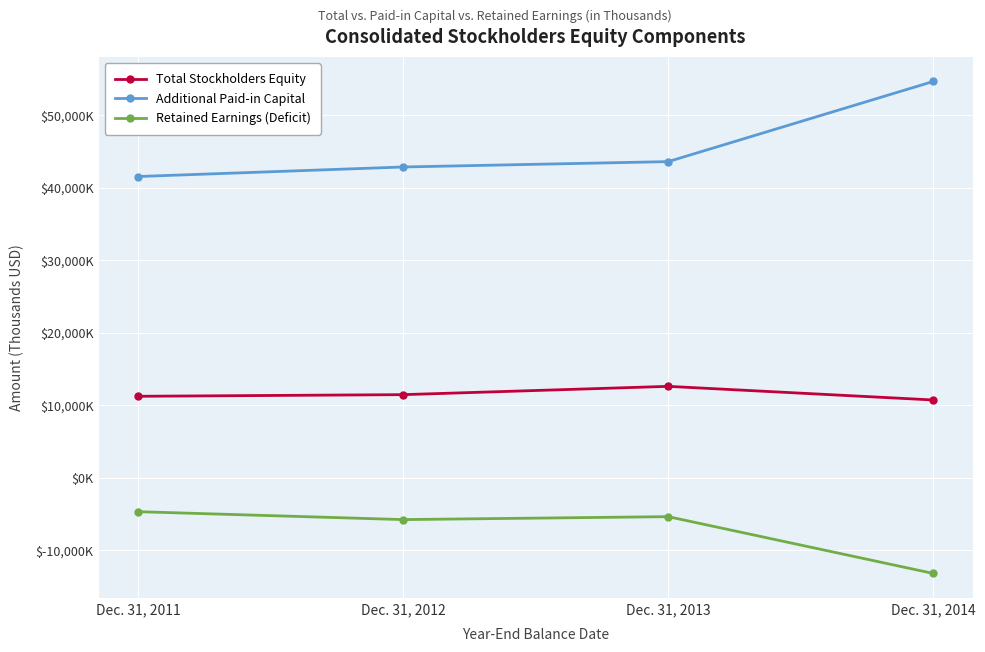

True or false: Retained Earnings (Deficit) and Additional Paid-in Capital intersect in this chart.

False